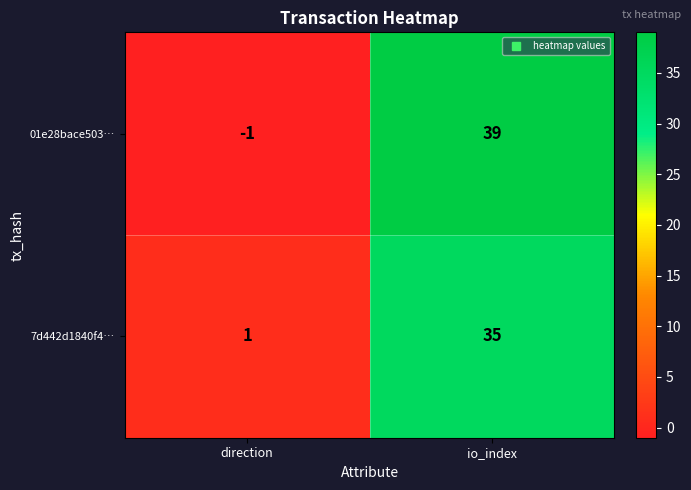

Which series has the largest total across all categories?

01e28bace503…